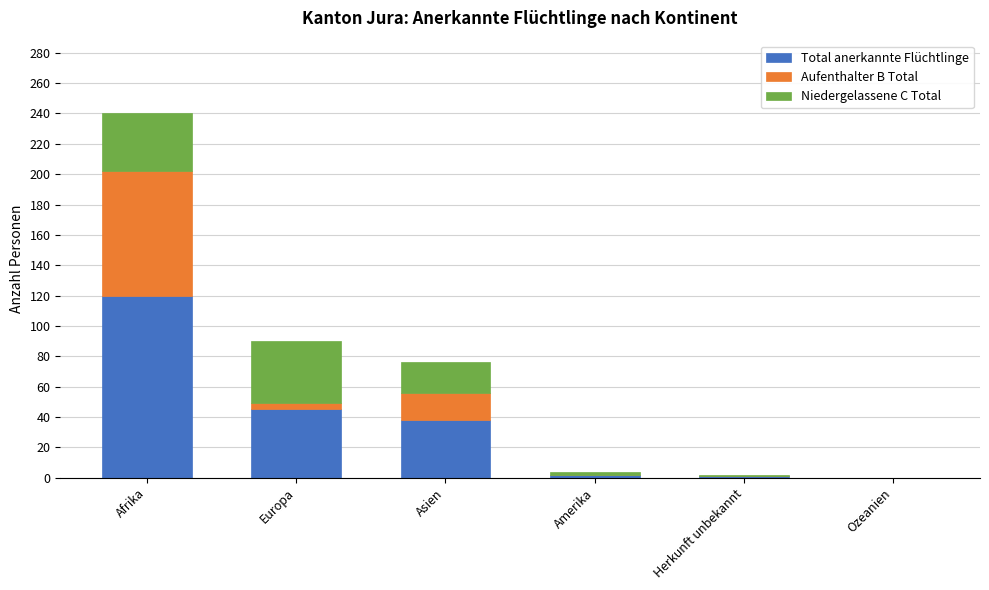

What is the total value across all series at Afrika?

240